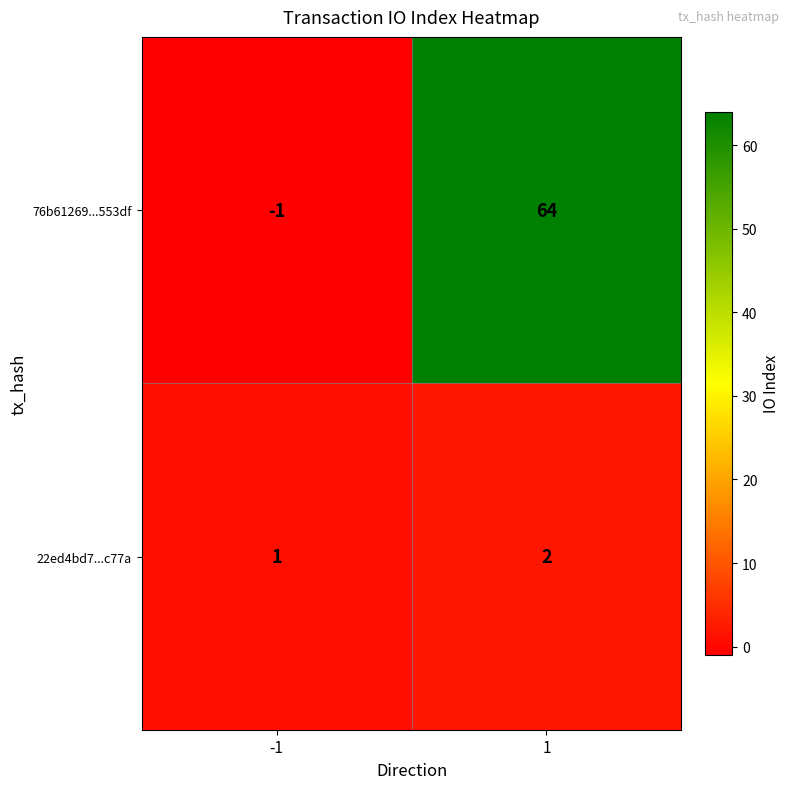

Reading left to right, transcribe all the data shown in this chart.

76b61269...553df: -1	64
22ed4bd7...c77a: 1	2